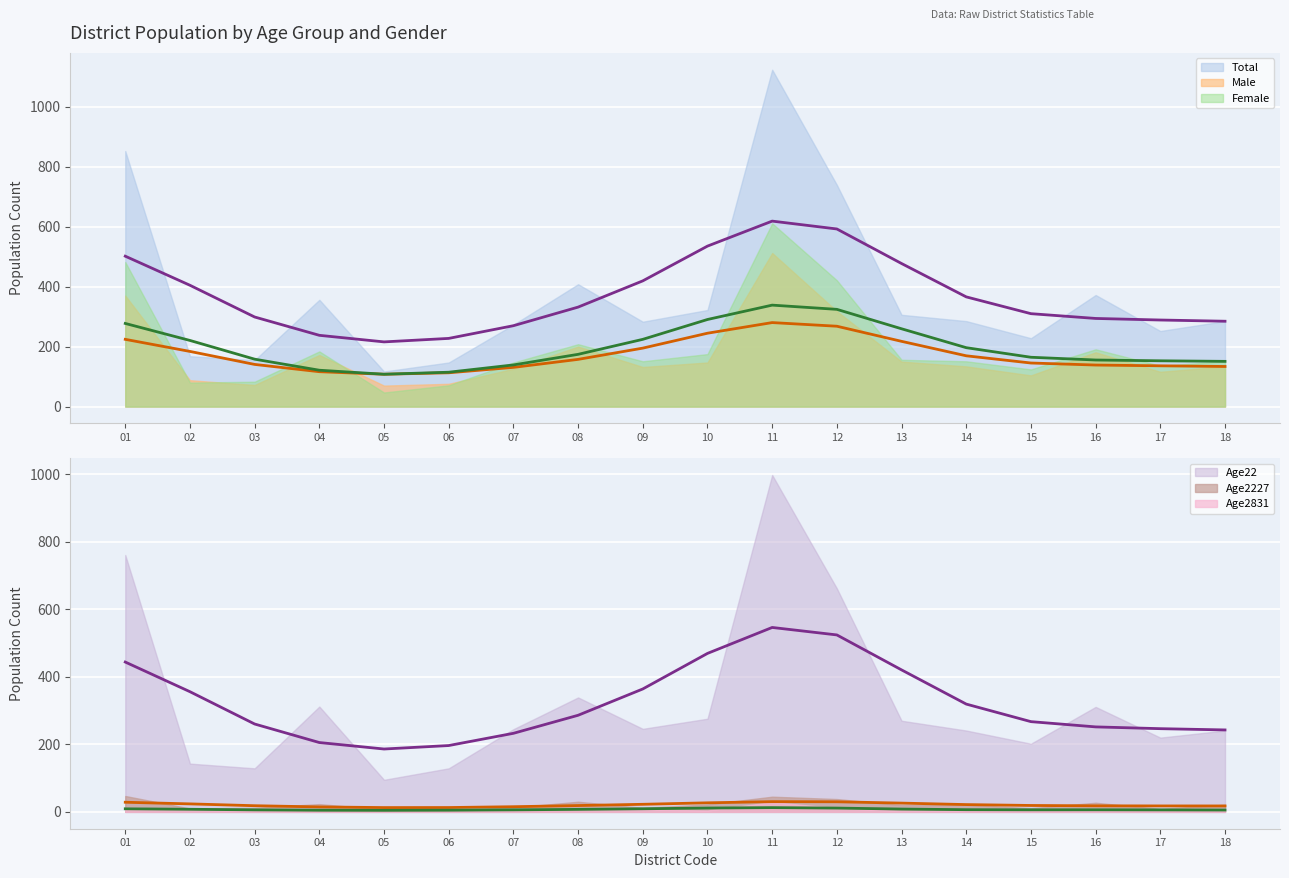

Is it true that Age2831 equals 9 at 16?

True